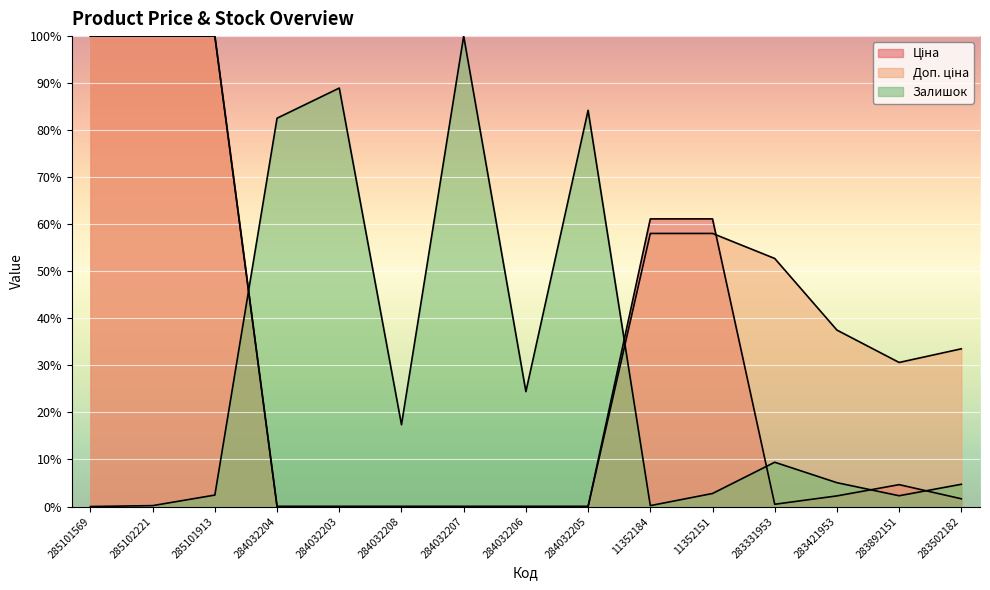

Rank the series at 283331953 from lowest to highest value.

Ціна, Залишок, Доп. ціна